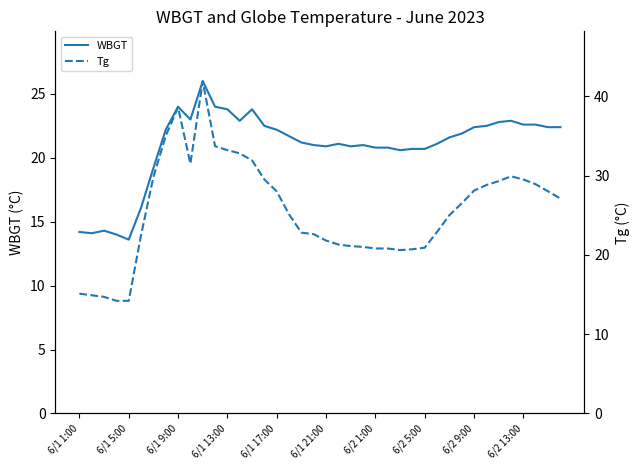

How many interior local peaks does the Tg series have?

3